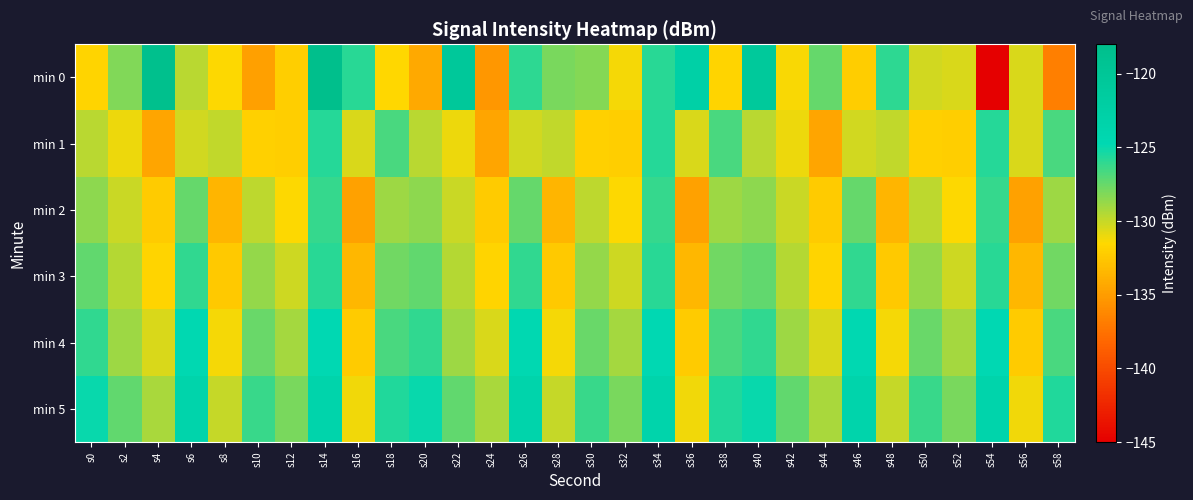

At which category is the sum across all series the highest?

s14